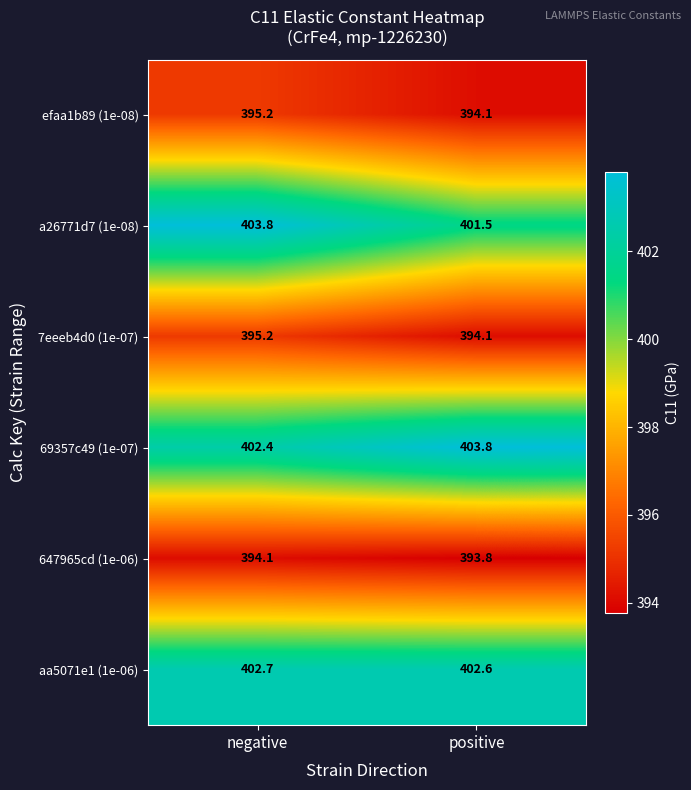

What is the approximate value of 7eeeb4d0 (1e-07) at negative?

395.2